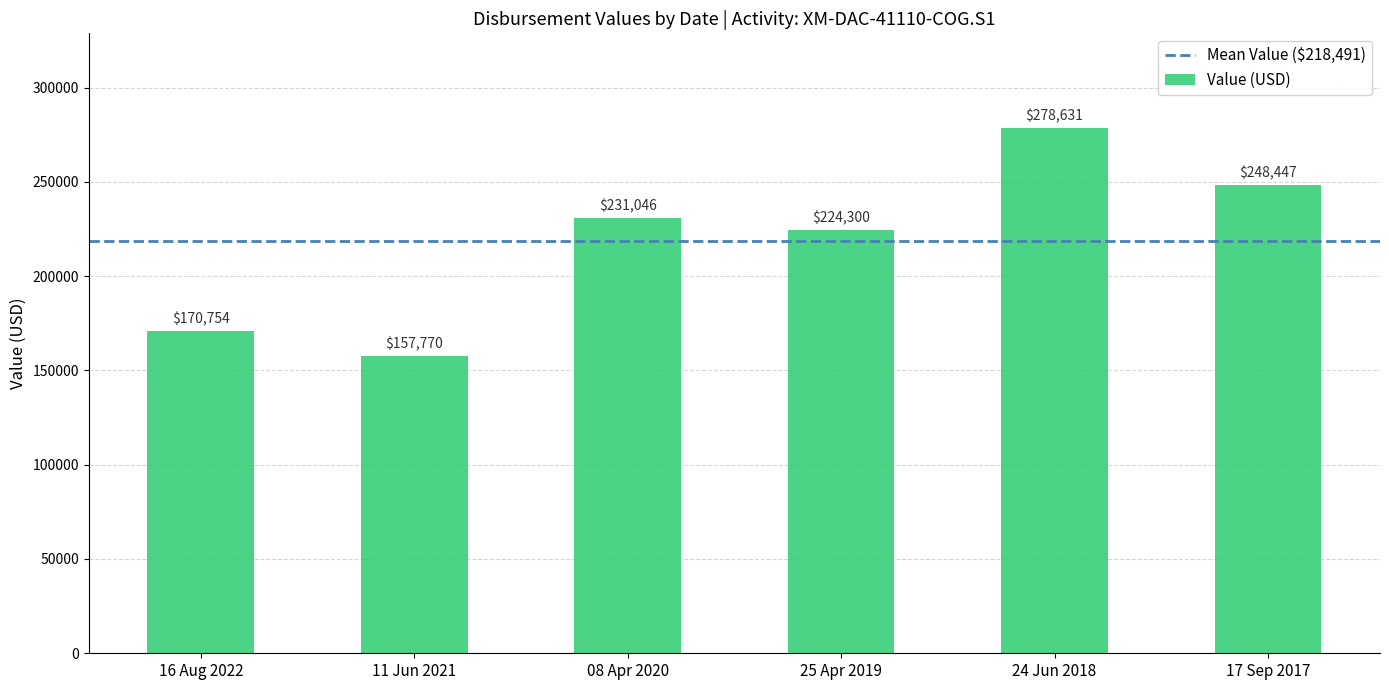

What is the smallest value displayed?

157770